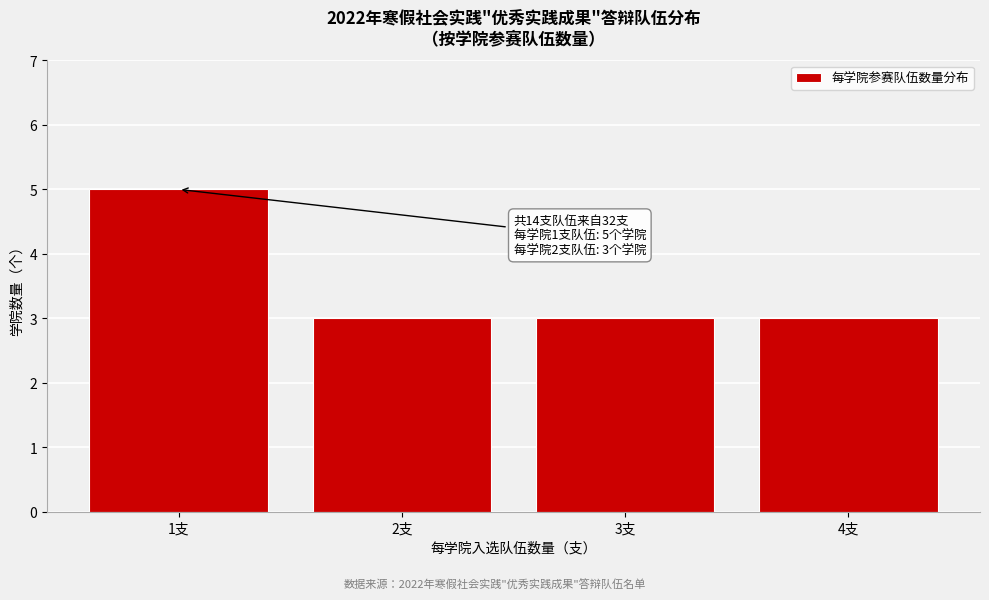

Reading left to right, what are all the values shown in this chart?

1支=5	2支=3	3支=3	4支=3